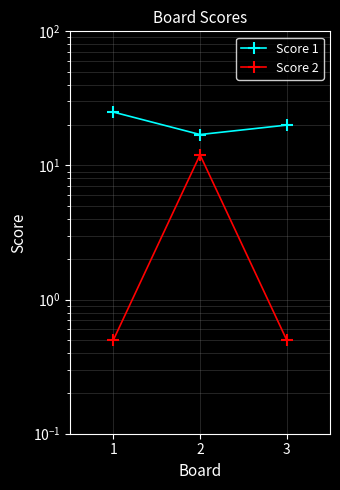

What is the value of the Score 2 point at the 3rd from the left?

0.5